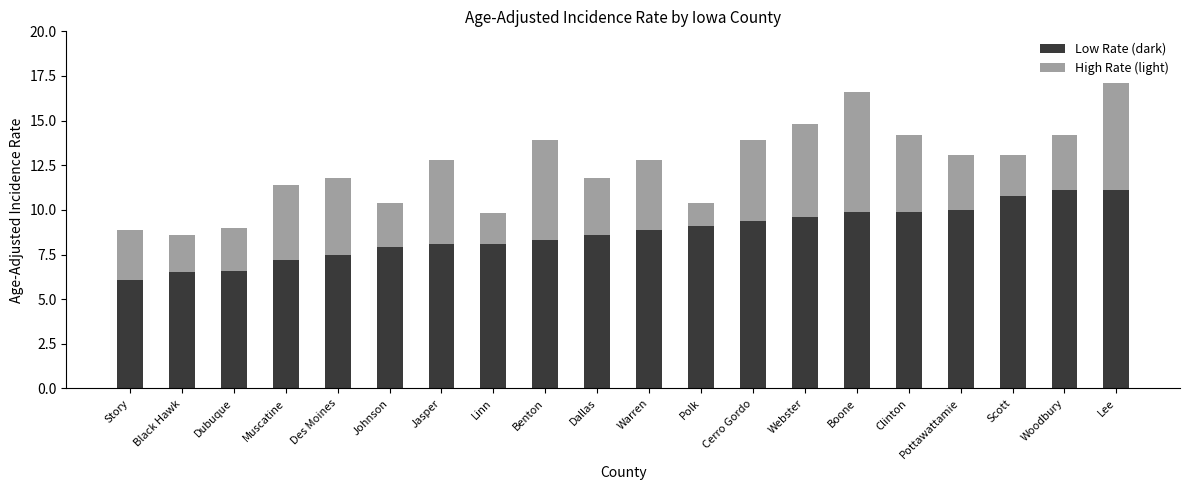

What is the total value across all series at Clinton?

14.2